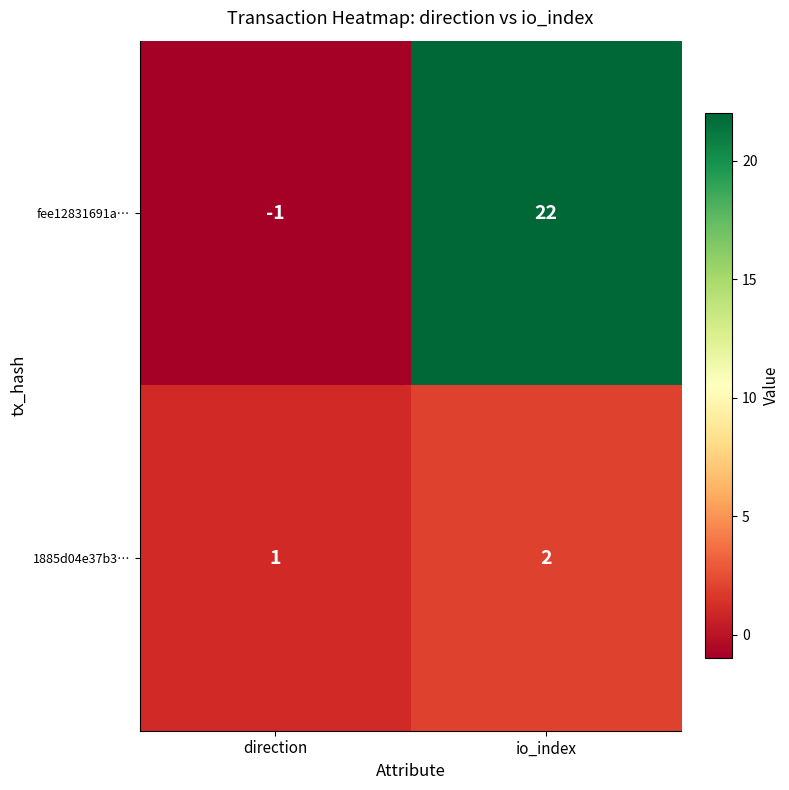

What is the total value across all series at io_index?

24